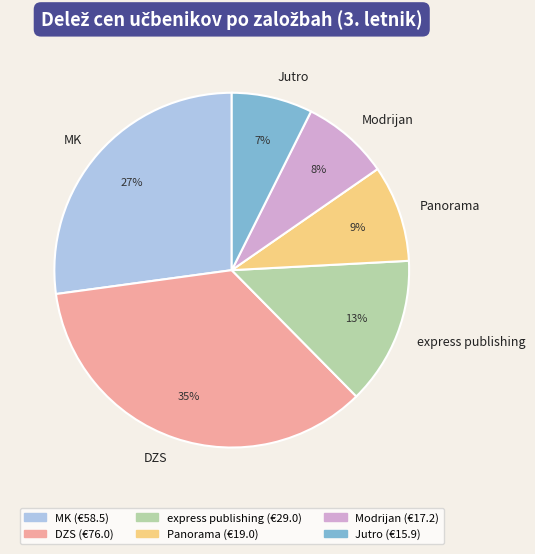

Is it true that DZS is 1% of the pie?

False